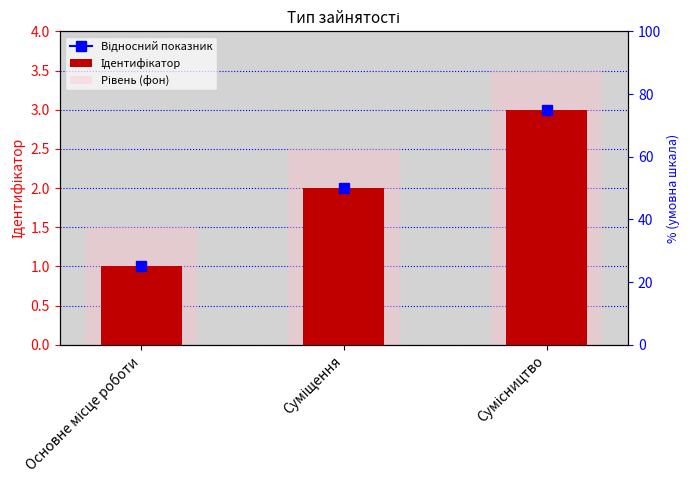

At which label does Ідентифікатор first exceed 2?

Сумісництво